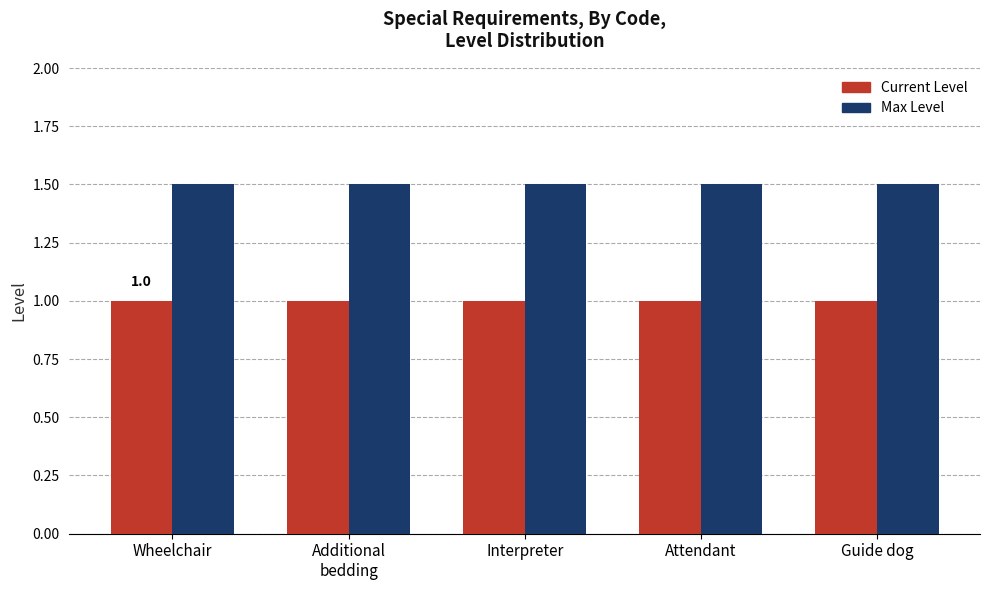

What are all the series names shown in the legend?

Current Level, Max Level